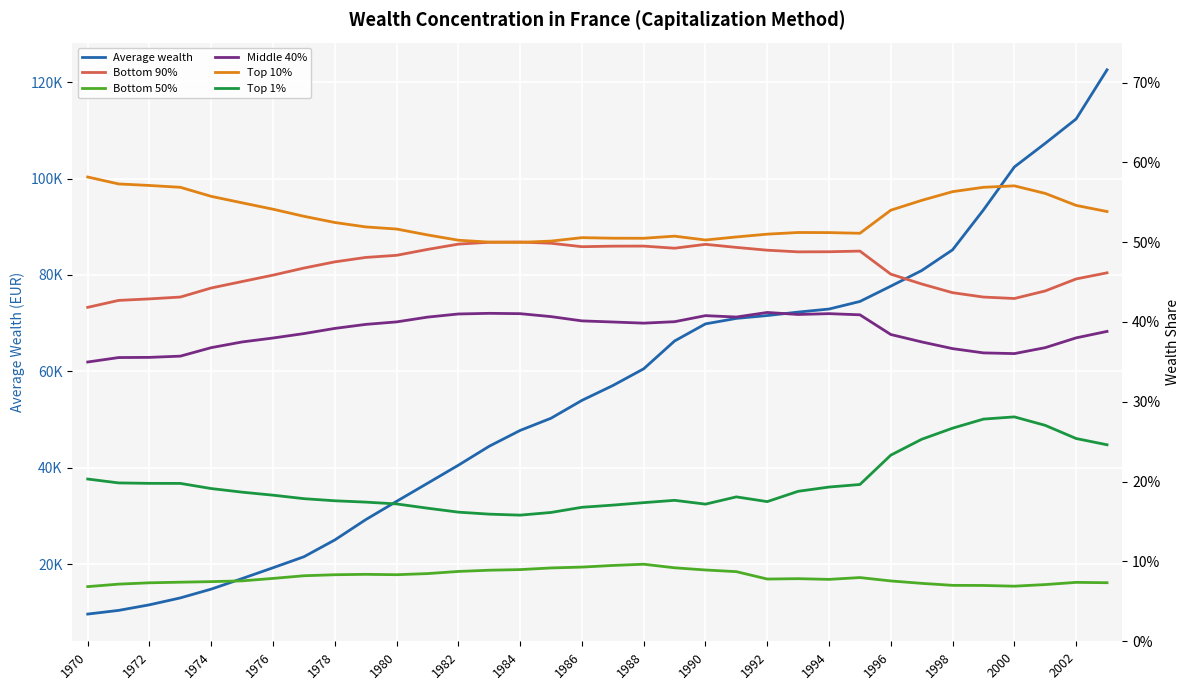

What is the value of the Middle 40% point at the 29th from the left?

0.4